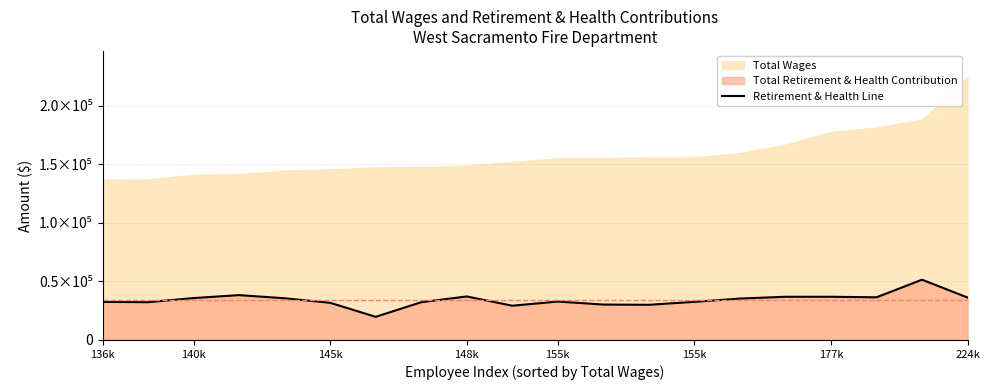

Does the chart display data point markers on the line(s)?

No